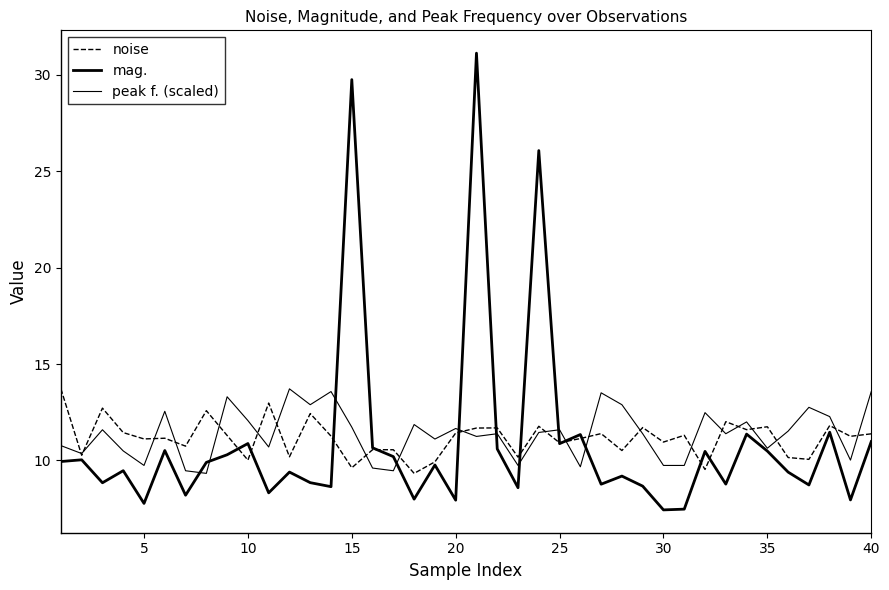

How many lines are shown in the chart?

3